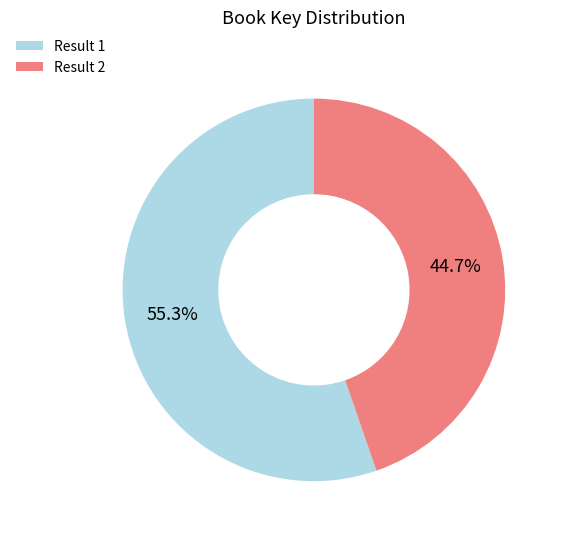

Between Result 2 and Result 1, which is larger?

Result 1